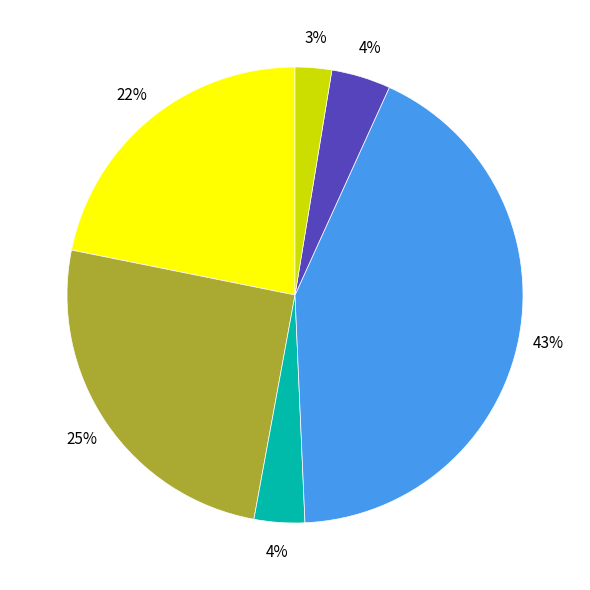

To the nearest percent, what is the difference between the largest and smallest slice percentages?

40%